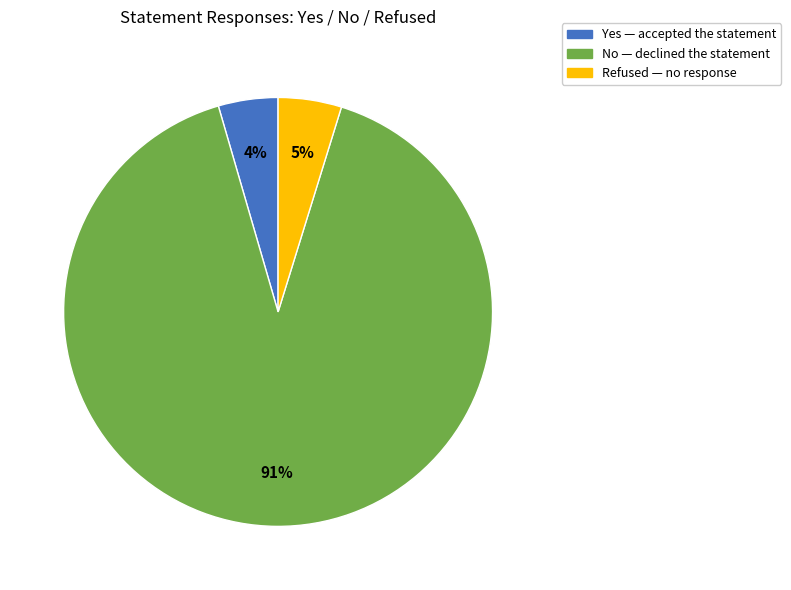

Is there a majority slice in this chart?

Yes